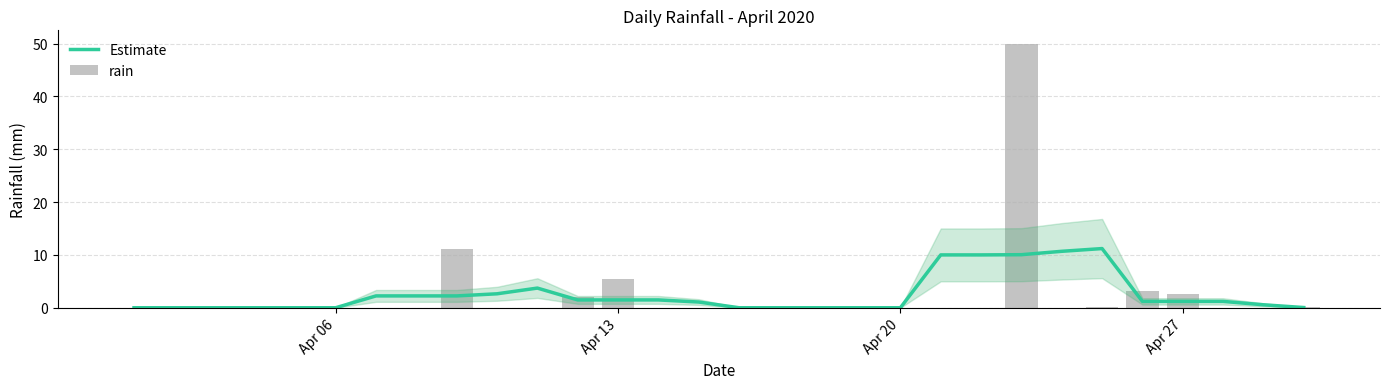

True or false: Estimate has a value of 0.0 at Apr 06.

True